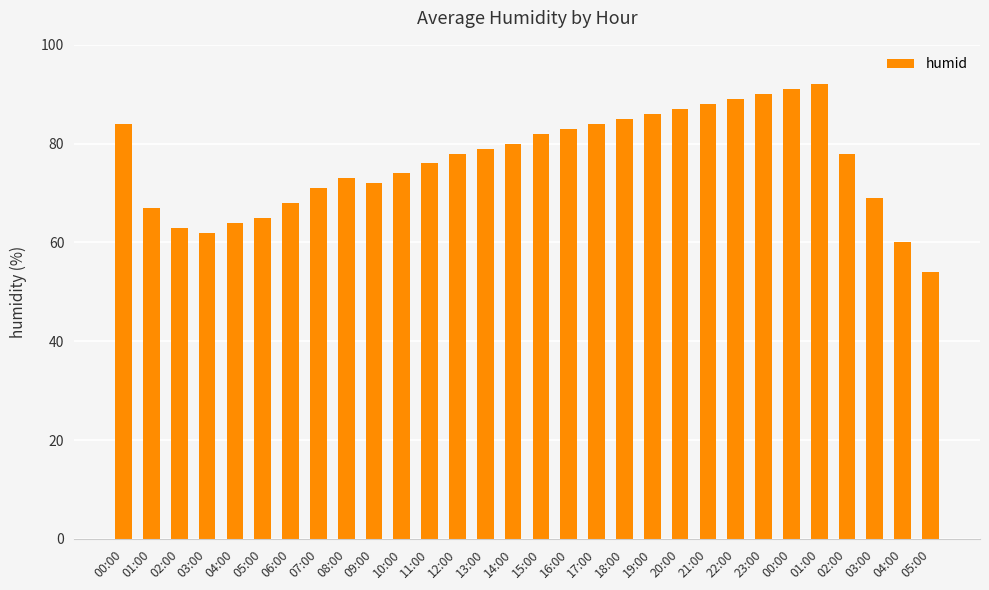

How many bars are there in total?

30